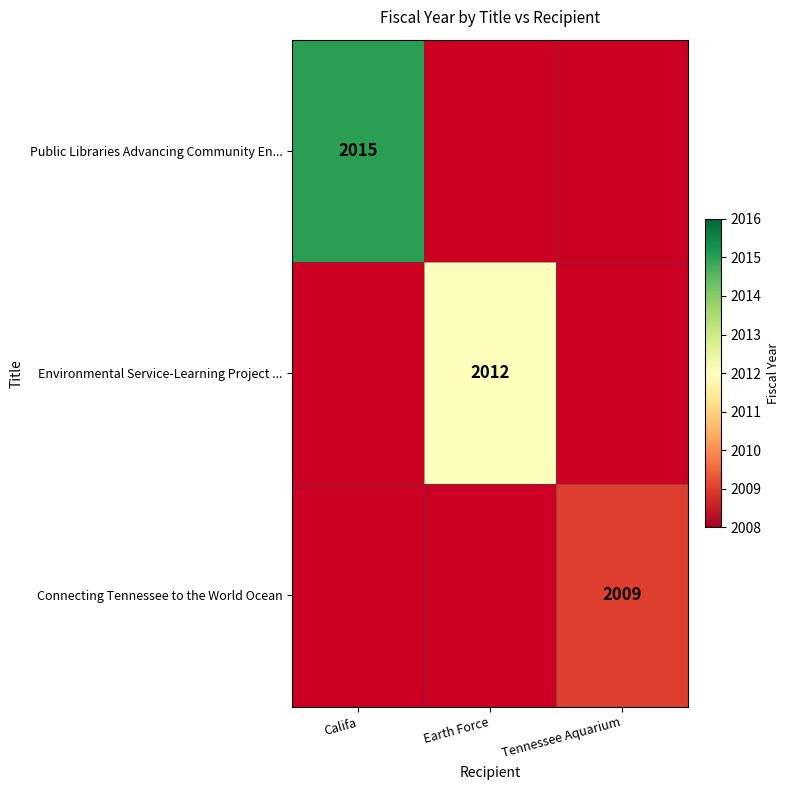

Which category has the lowest value across all series?

Tennessee Aquarium